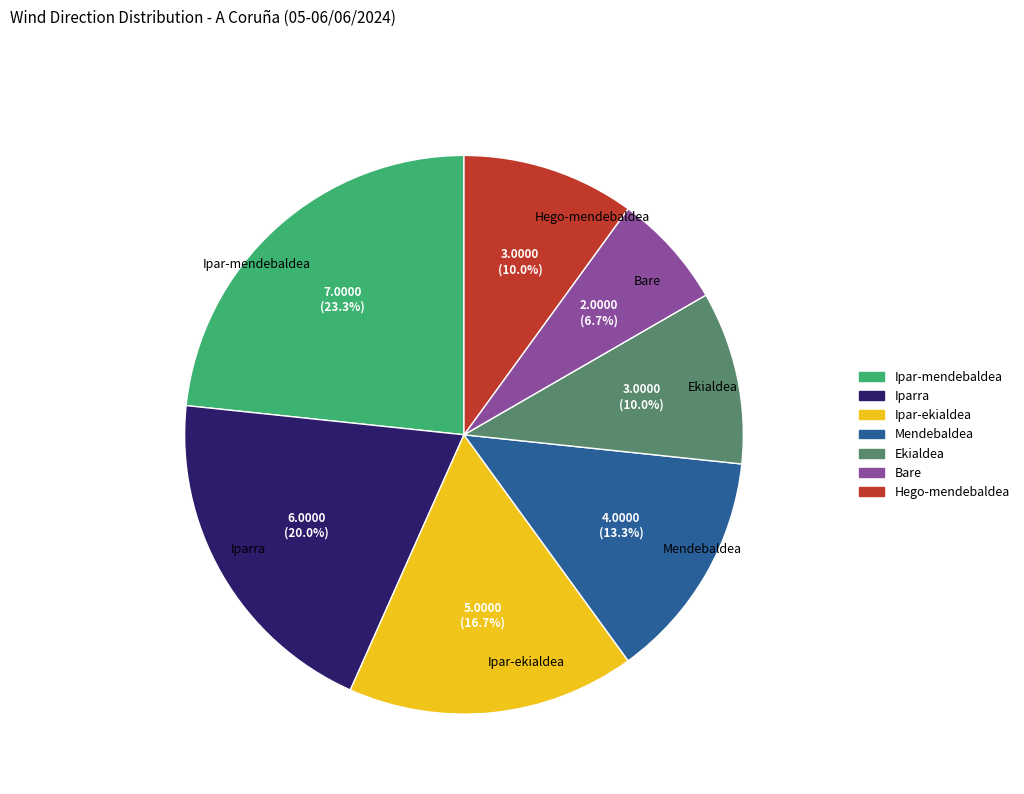

Between Iparra and Ipar-ekialdea, which is larger?

Iparra